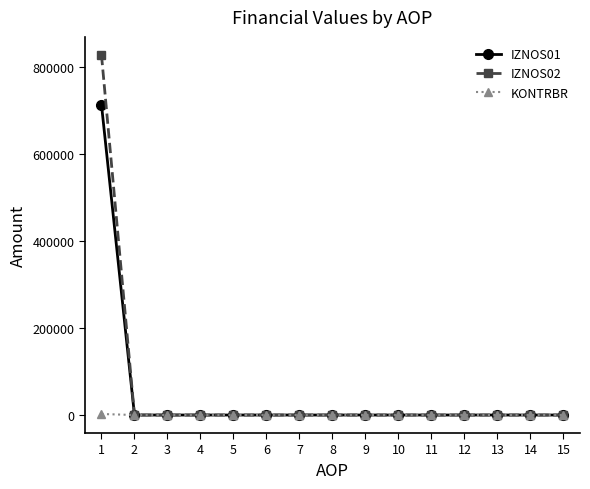

List the series in order of their peak value, lowest first.

KONTRBR, IZNOS01, IZNOS02